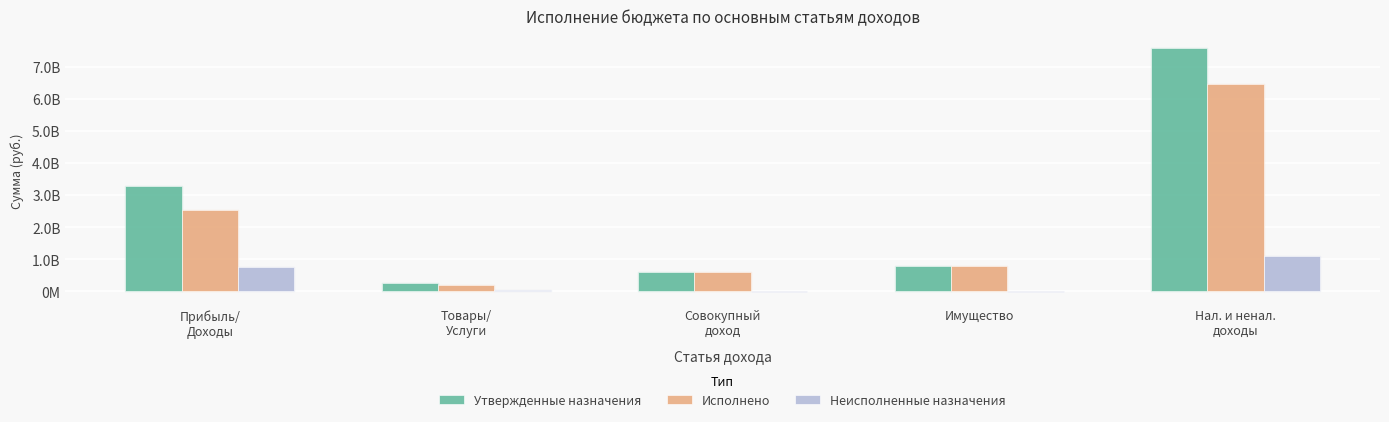

What is the spread (max minus min) of values at Товары/
Услуги?

204241514.9